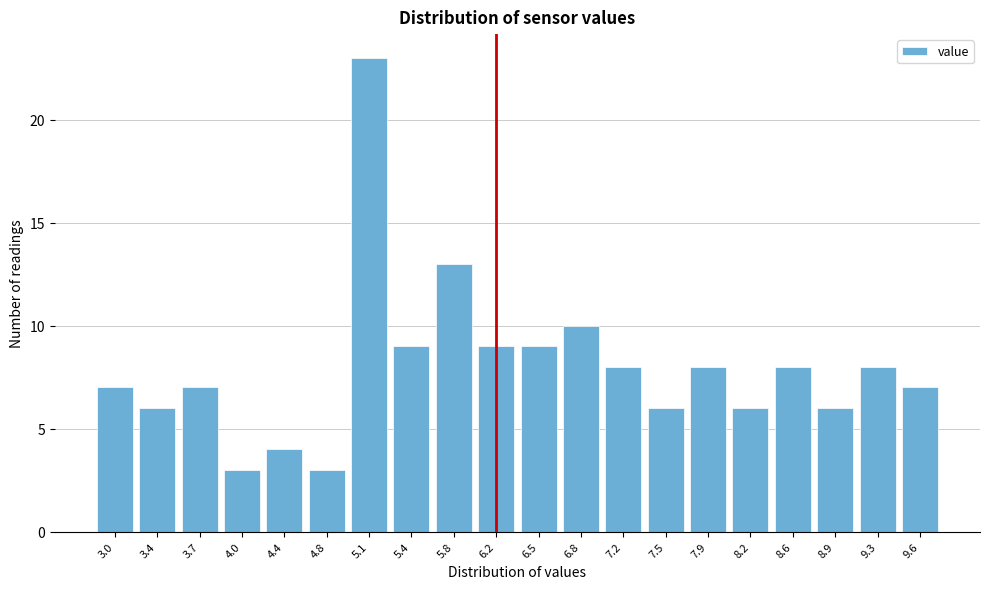

Reading left to right, list all the values displayed in this chart.

7	6	7	3	4	3	23	9	13	9	9	10	8	6	8	6	8	6	8	7